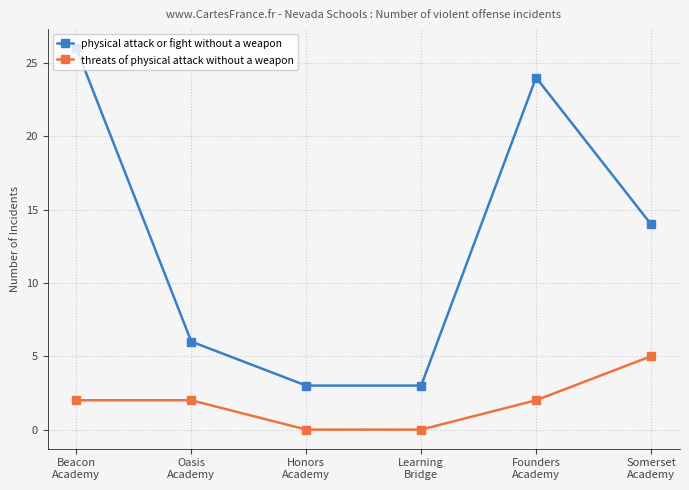

Reading left to right, extract all data points from this chart.

physical attack or fight without a weapon: 26	6	3	3	24	14
threats of physical attack without a weapon: 2	2	0	0	2	5